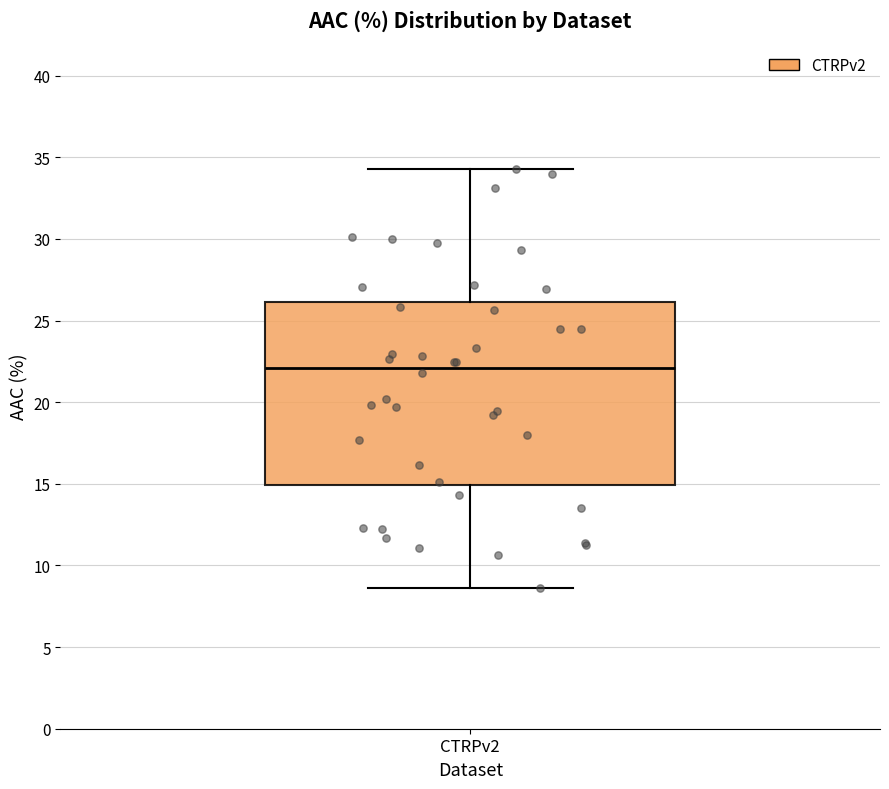

Transcribe this box plot: give where the median line is, the range the box spans, and where the two whiskers end, as read against the y-axis. The values are not printed on the chart, so give them approximately, as read against the axis.

median 22.0, box 15.0 to 26.0, whiskers 8.5 to 34.5